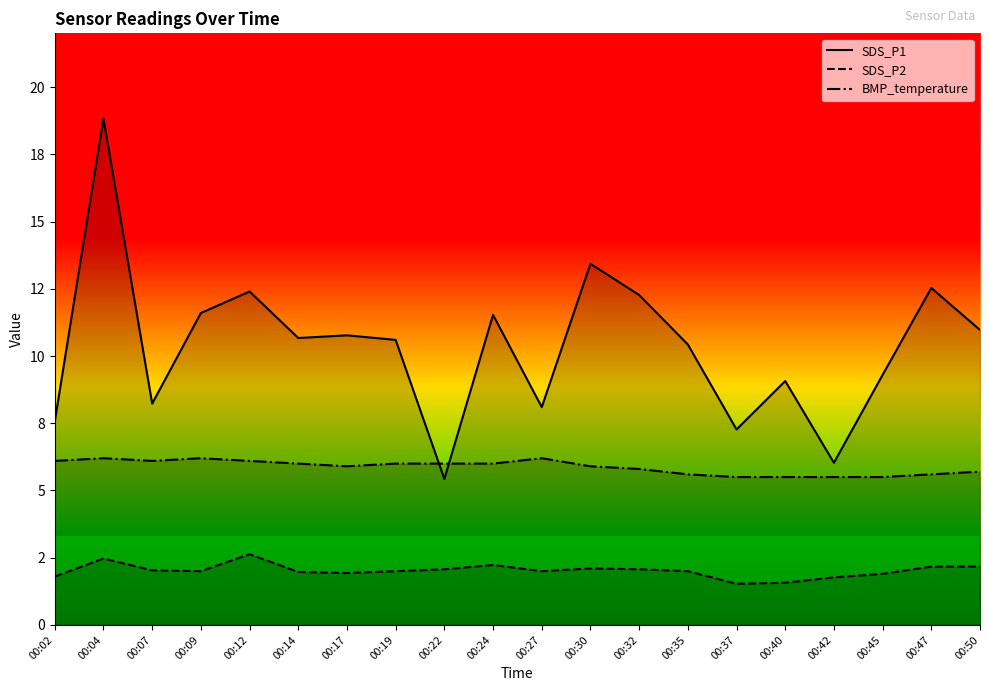

Rank the series by their average value, from highest to lowest.

SDS_P1, BMP_temperature, SDS_P2